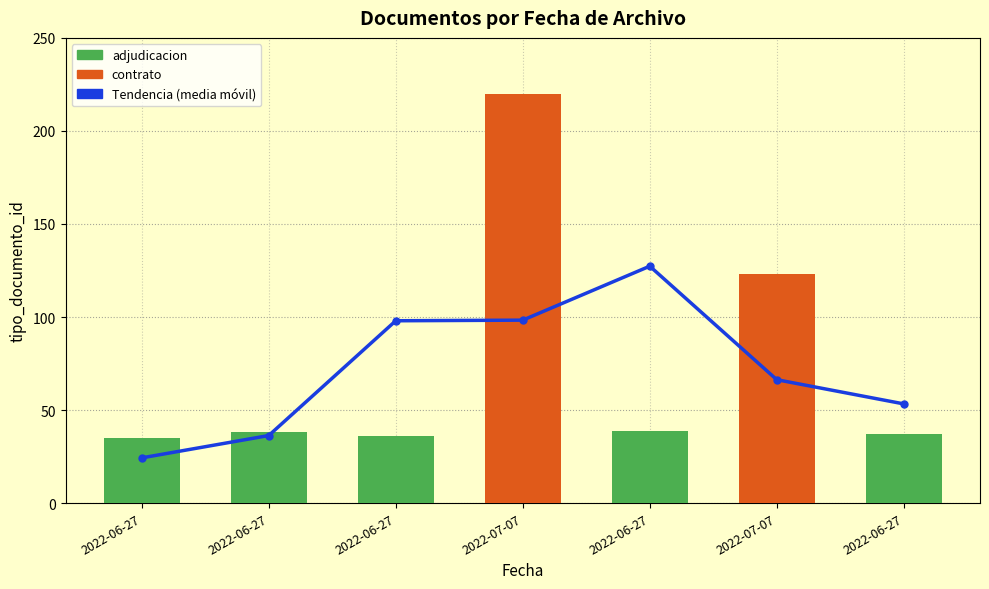

How many groups of bars are there?

7